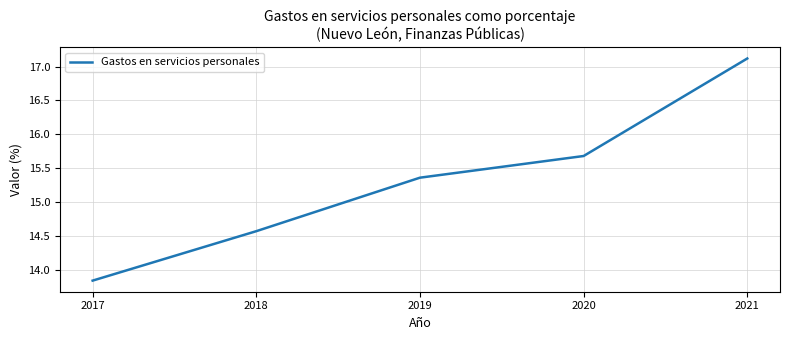

Is this an area chart (filled region under the line)?

No